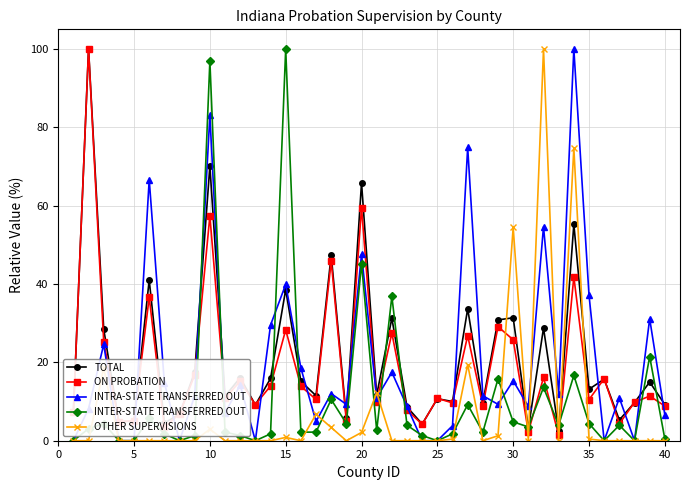

What is the value of the ON PROBATION point at the 26th from the left?

9.7